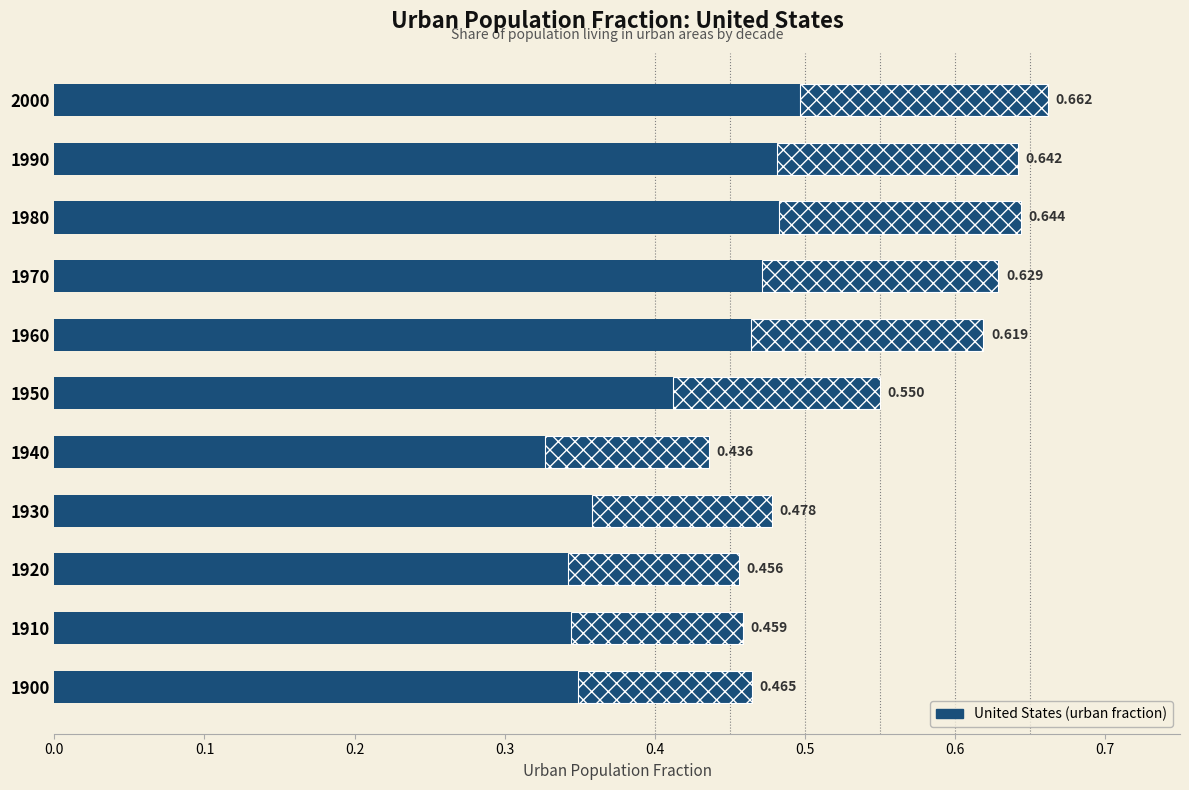

The value at 1950 is 0.6. True or false?

True